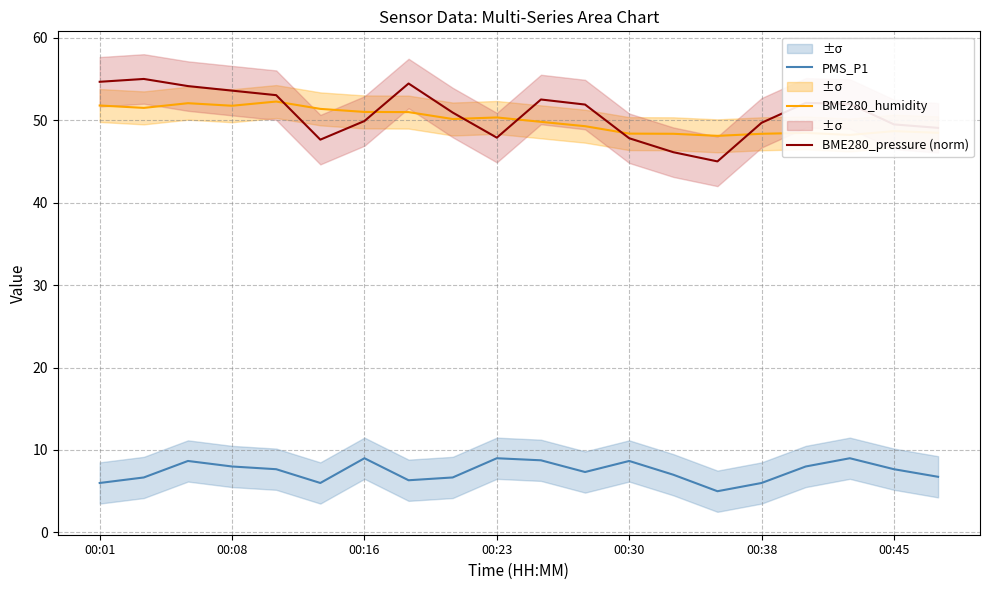

What is the maximum value for BME280_humidity?

52.3